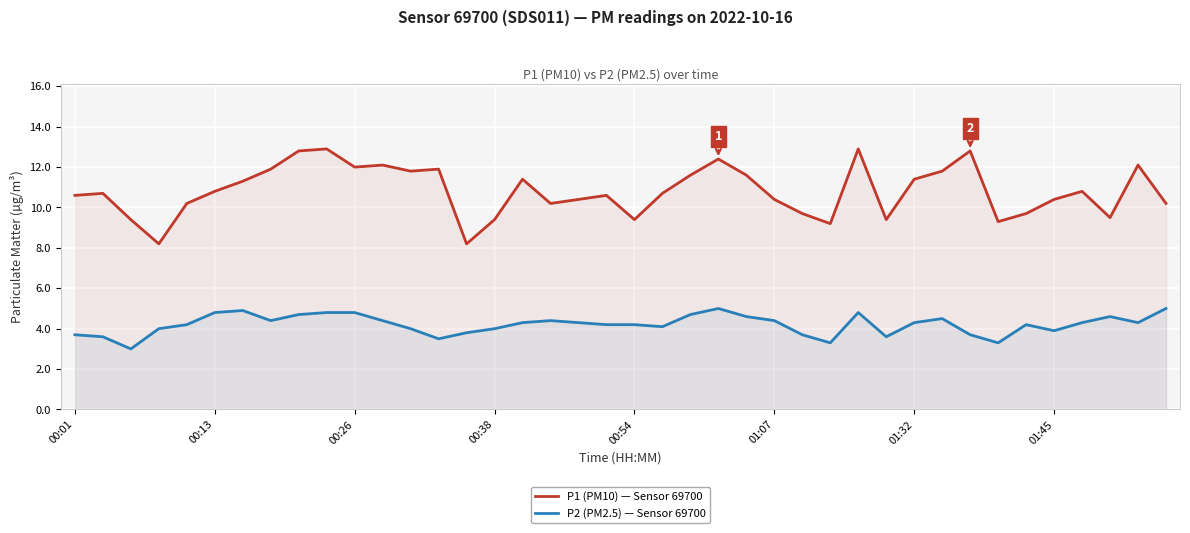

True or false: P1 (PM10) — Sensor 69700 has a value of 9.7 at 26.

True